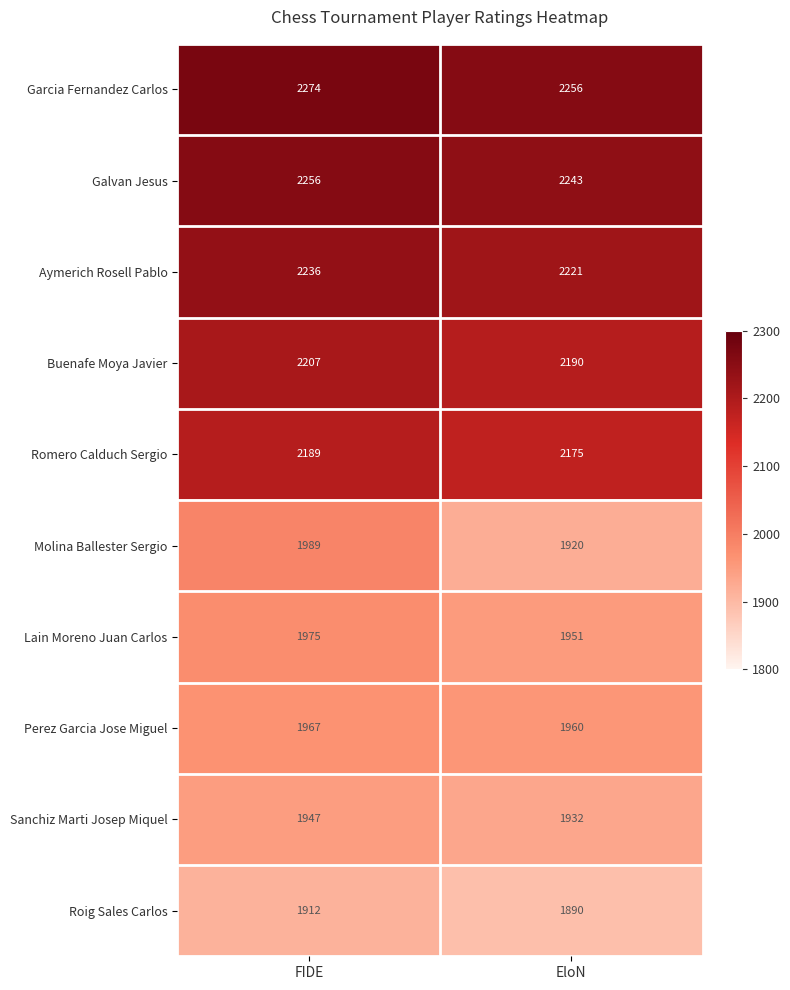

What is the total value across all series at EloN?

20738